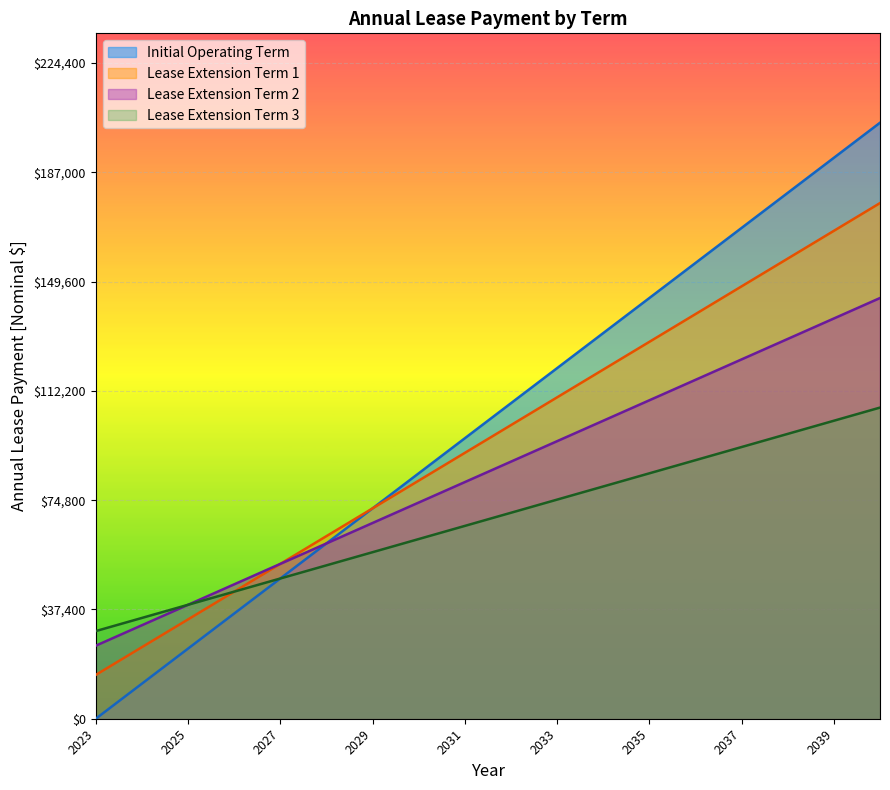

Rank the categories by Initial Operating Term value from highest to lowest.

2040, 2039, 2038, 2037, 2036, 2035, 2034, 2033, 2032, 2031, 2030, 2029, 2028, 2027, 2026, 2025, 2024, 2023